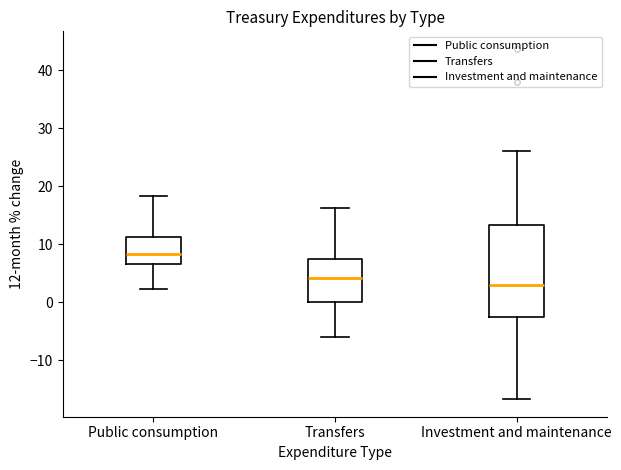

Reading left to right, transcribe this box plot: for each box, give where its median line is, the range the box spans, and where its two whiskers end, as read against the y-axis. The values are not printed on the chart, so give them approximately, as read against the axis.

Public consumption: median 8, box 7 to 11, whiskers 2 to 18
Transfers: median 4, box 0 to 7, whiskers -6 to 16
Investment and maintenance: median 3, box -2 to 13, whiskers -17 to 26